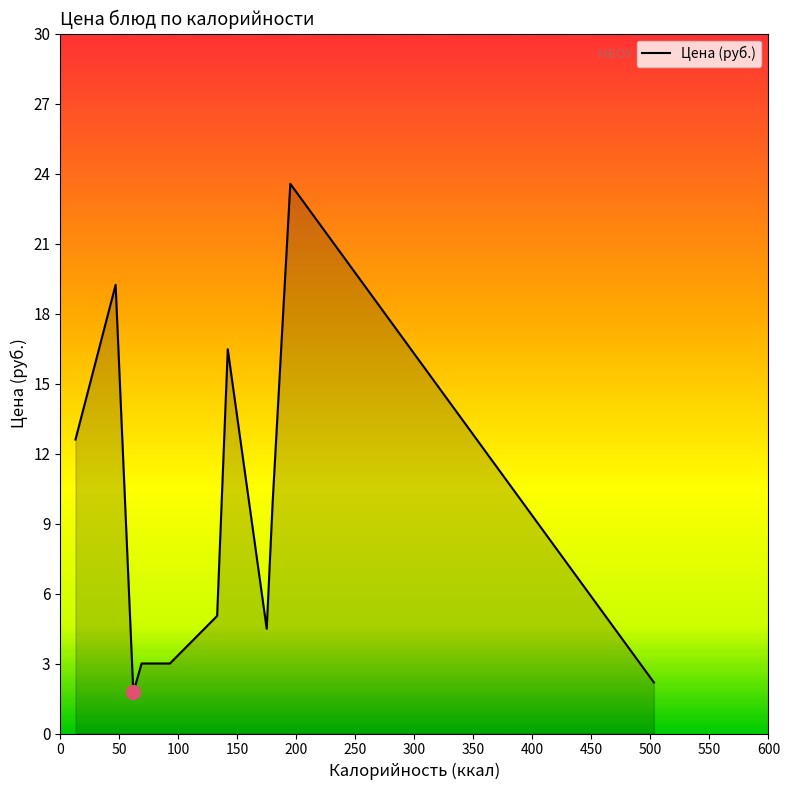

How many distinct data groups are displayed?

1